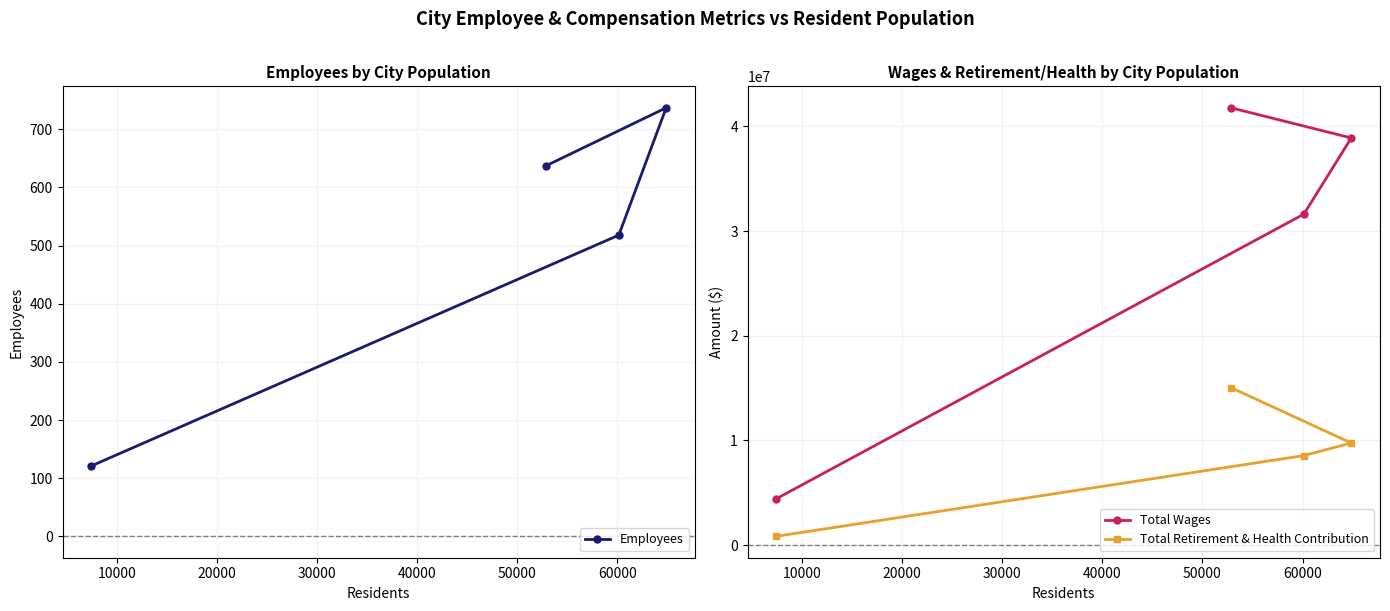

True or false: Total Wages and Employees cross at least once.

False